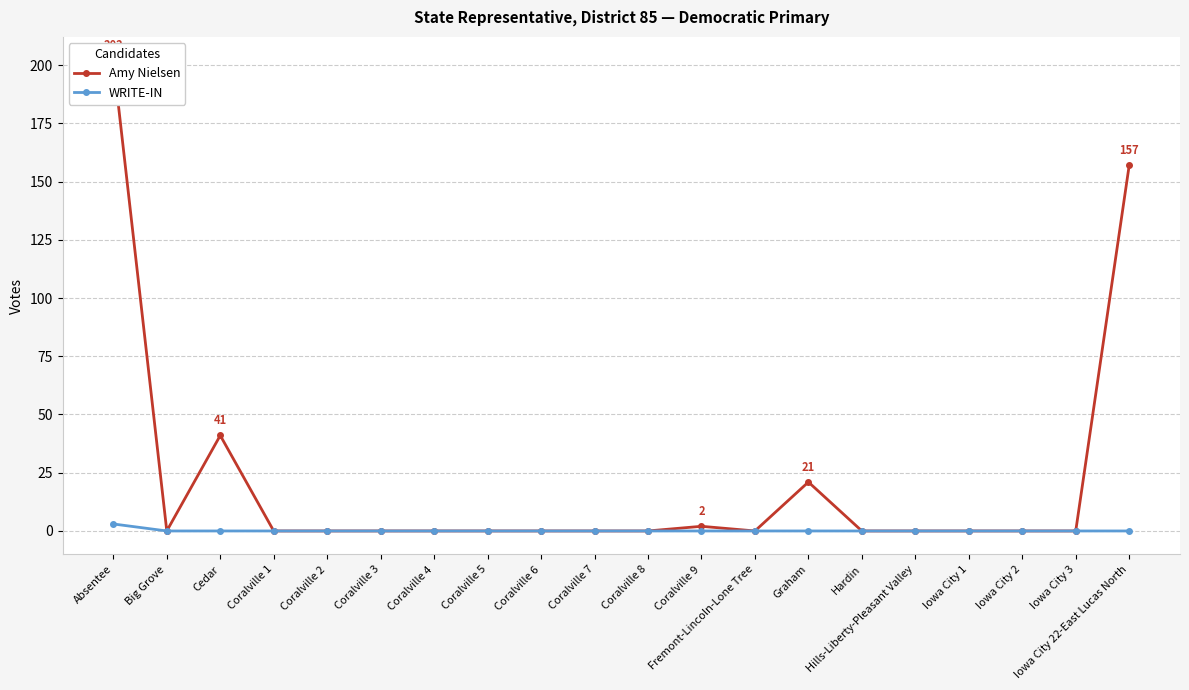

What is the maximum value shown in the chart?

202